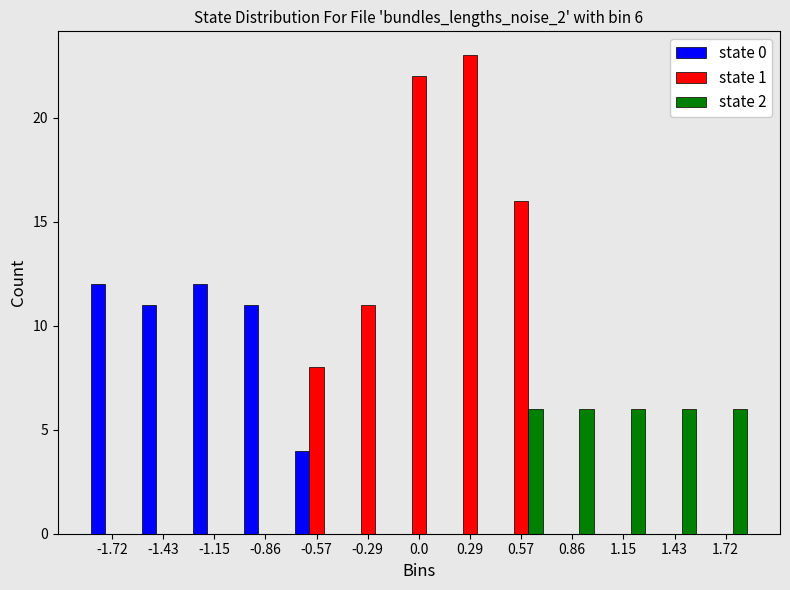

What is the greatest value displayed?

23